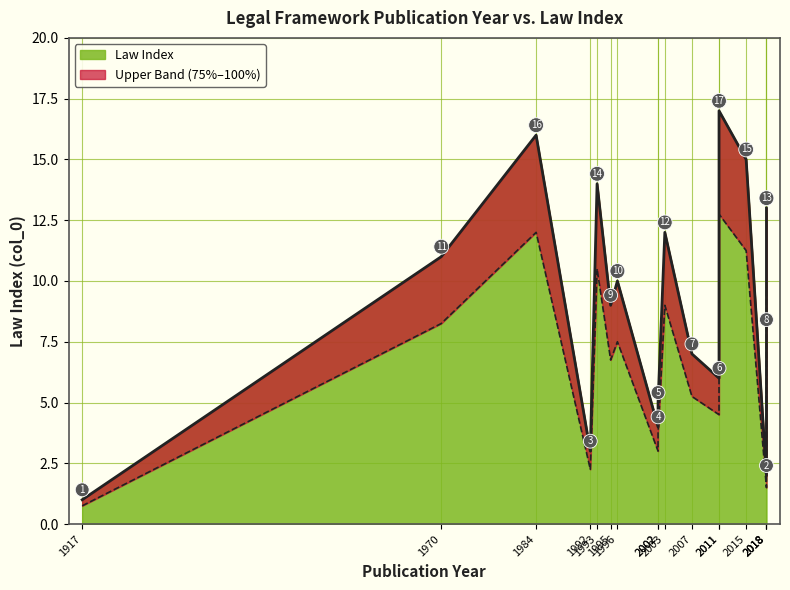

At which category does the data reach its first local peak?

1984